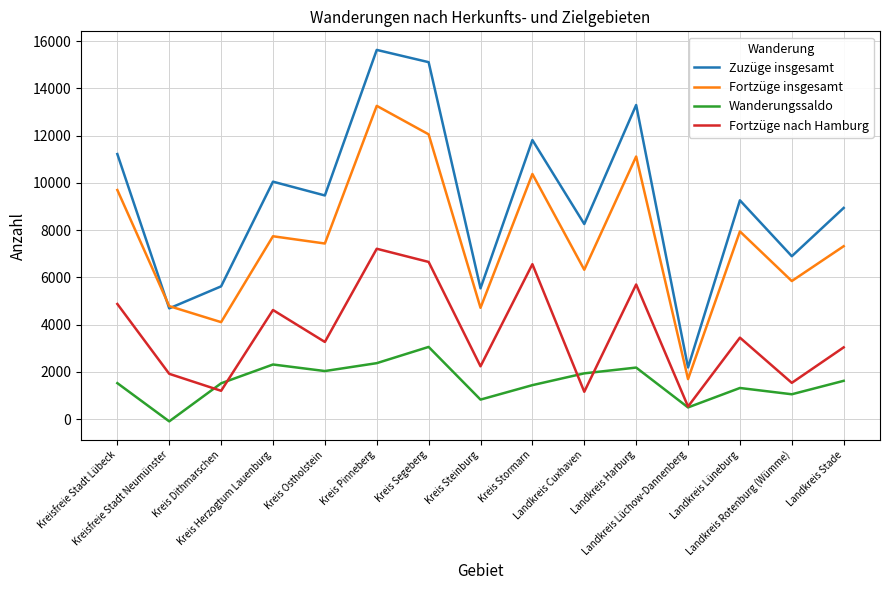

What is the difference between the second highest and second lowest values in the Zuzüge insgesamt series?

10423